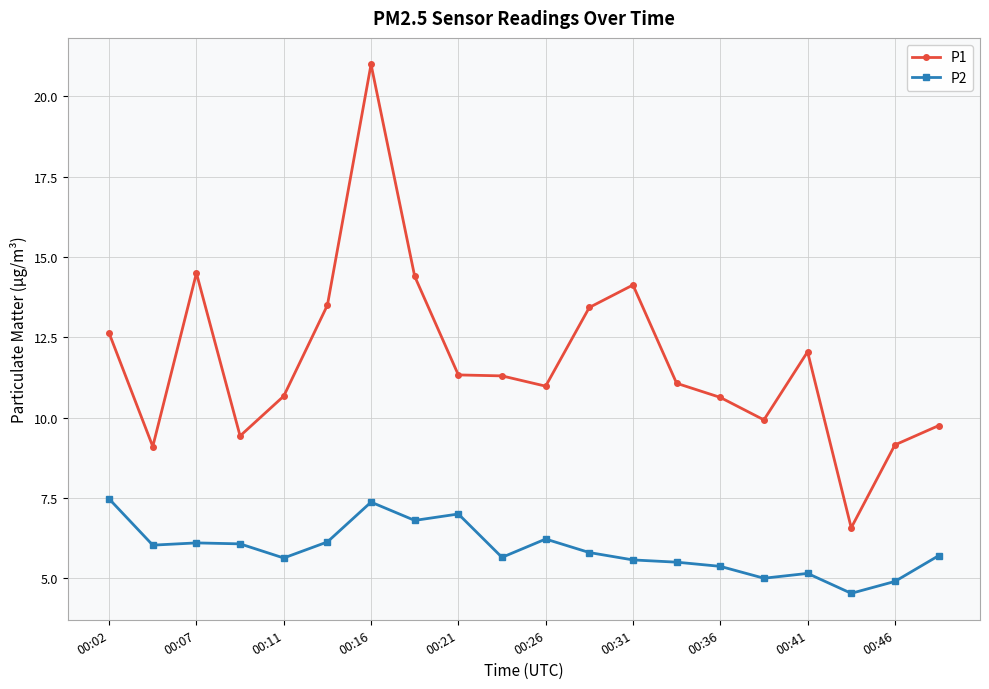

True or false: P2 and P1 intersect in this chart.

False